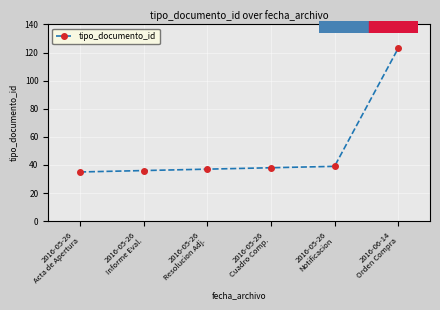

The value at 2016-05-26
Cuadro Comp. is 51. True or false?

False